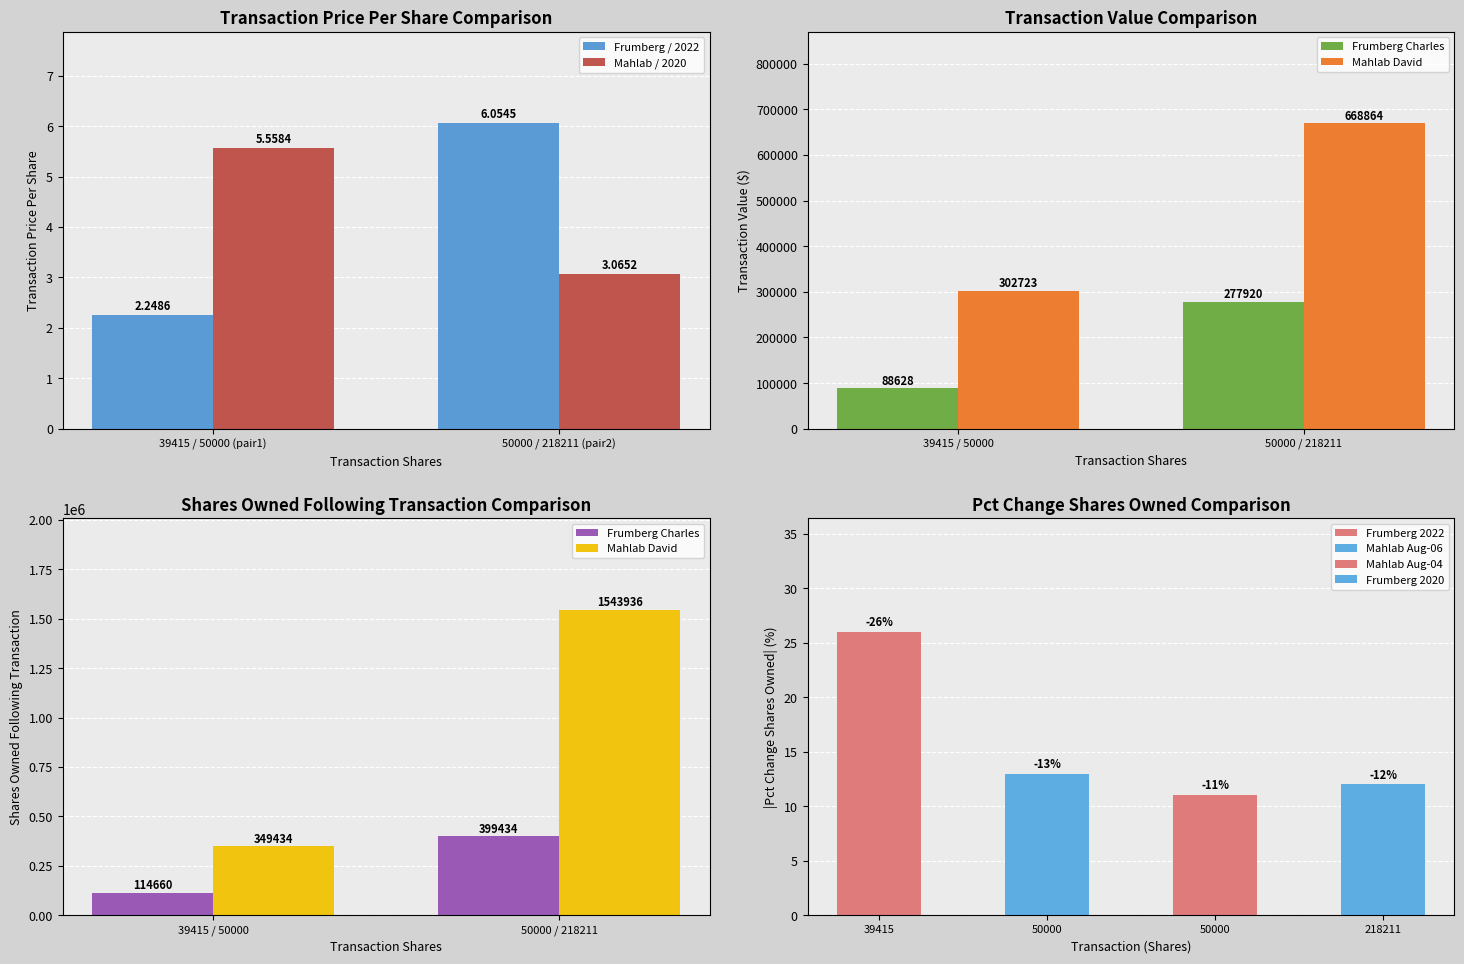

The Frumberg / 2022 series shows 3.6 at 39415 / 50000 (pair1). True or false?

False